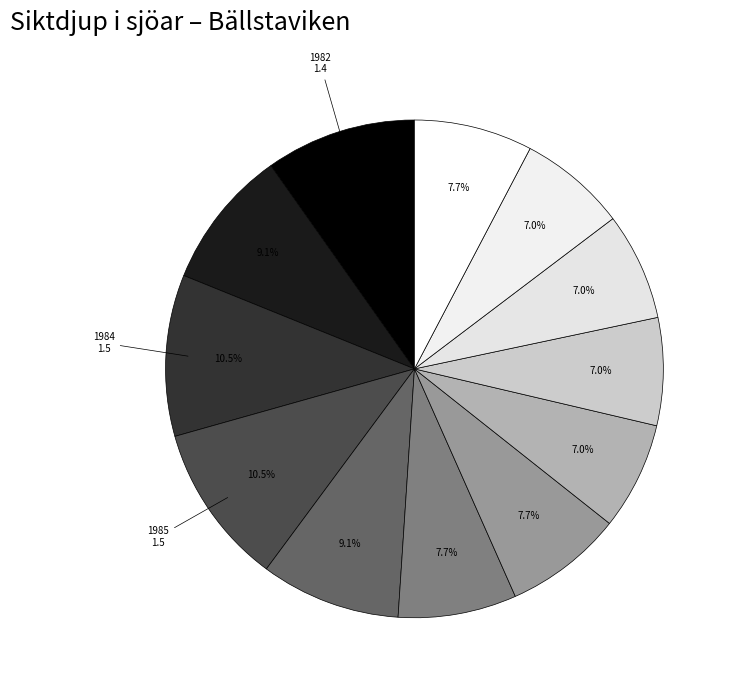

Count the number of slices in the pie.

12